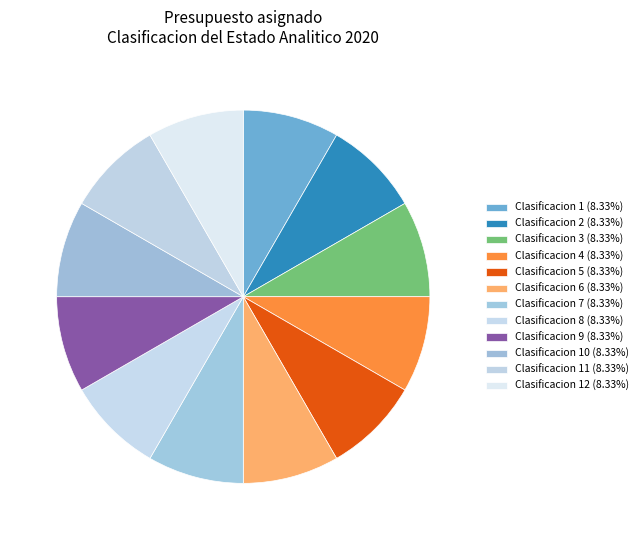

How many slices are in this pie chart?

12